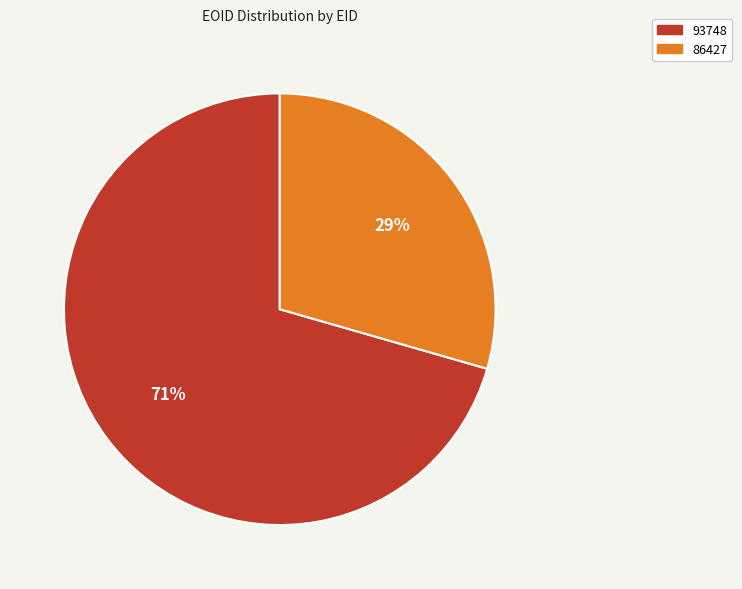

How many segments does this pie chart have?

2